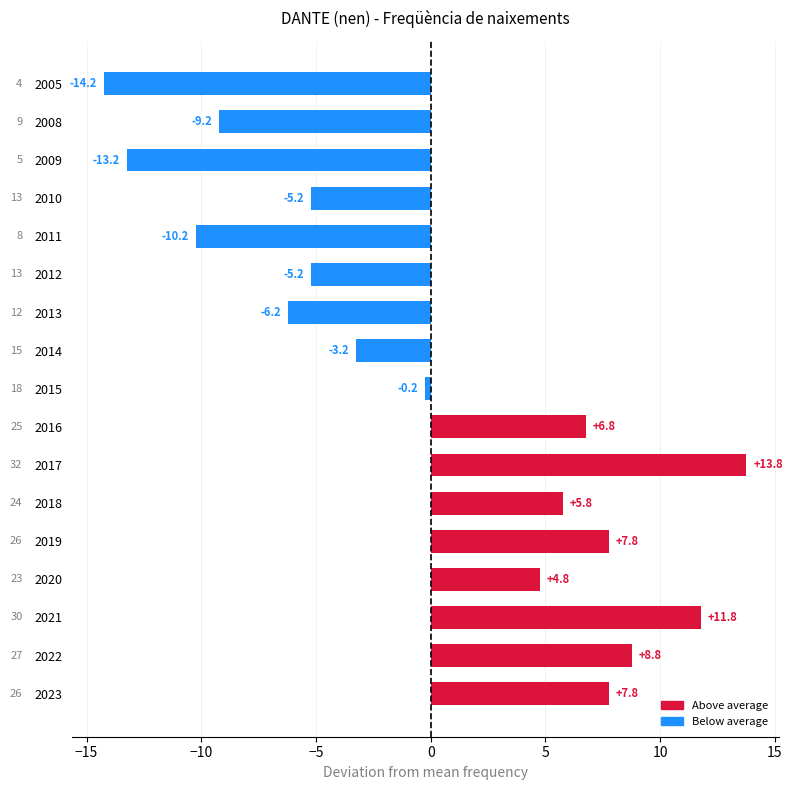

Reading bottom to top, extract all data points from this chart.

2023=7.8	2022=8.8	2021=11.8	2020=4.8	2019=7.8	2018=5.8	2017=13.8	2016=6.8	2015=-0.2	2014=-3.2	2013=-6.2	2012=-5.2	2011=-10.2	2010=-5.2	2009=-13.2	2008=-9.2	2005=-14.2